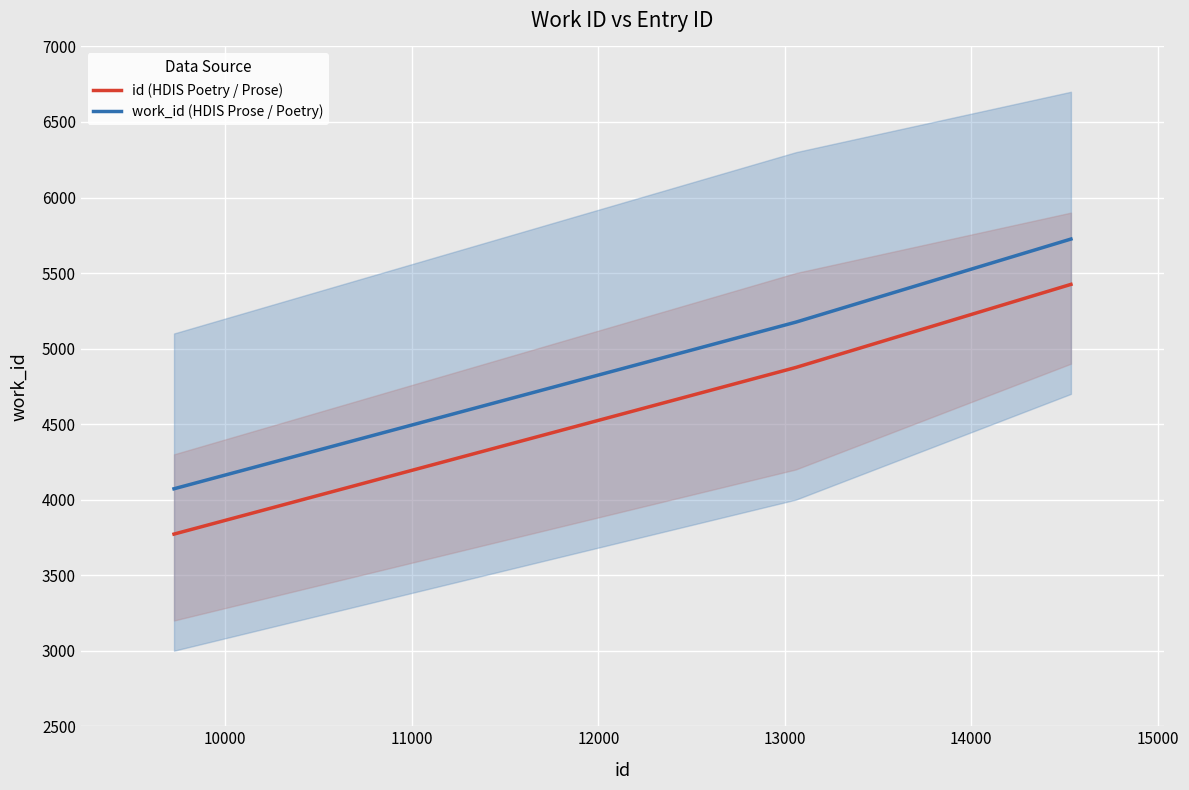

What is the maximum value for id (HDIS Poetry / Prose)?

5425